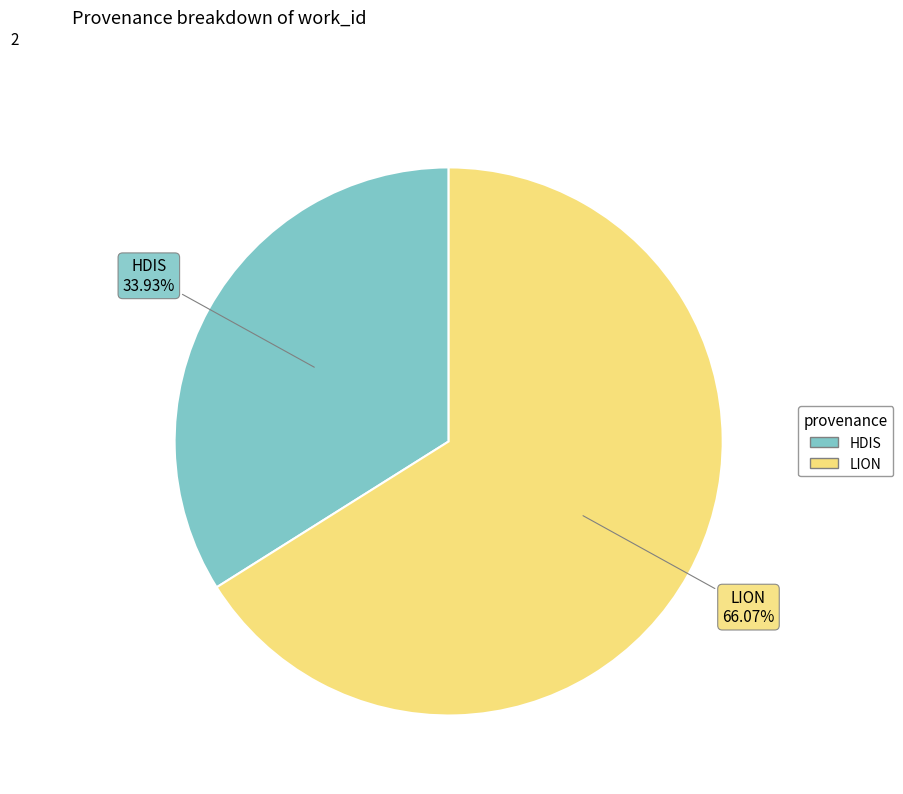

Which category has the smallest portion of the pie?

HDIS